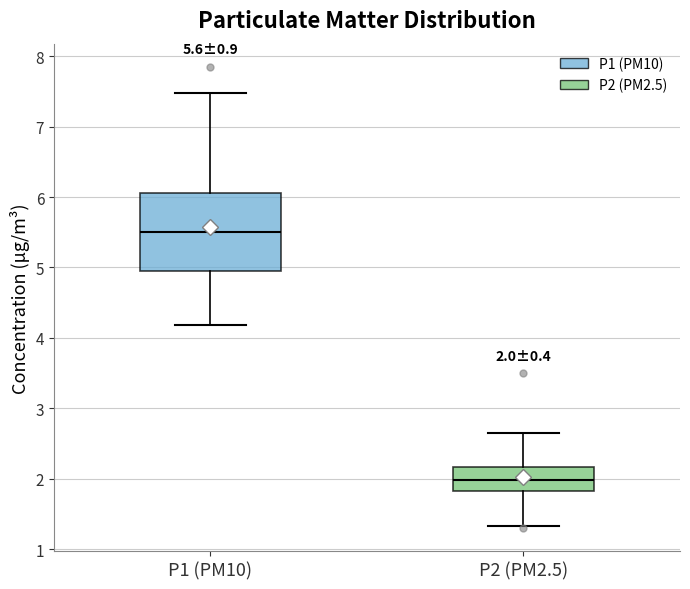

Which box has the highest median line?

P1 (PM10)